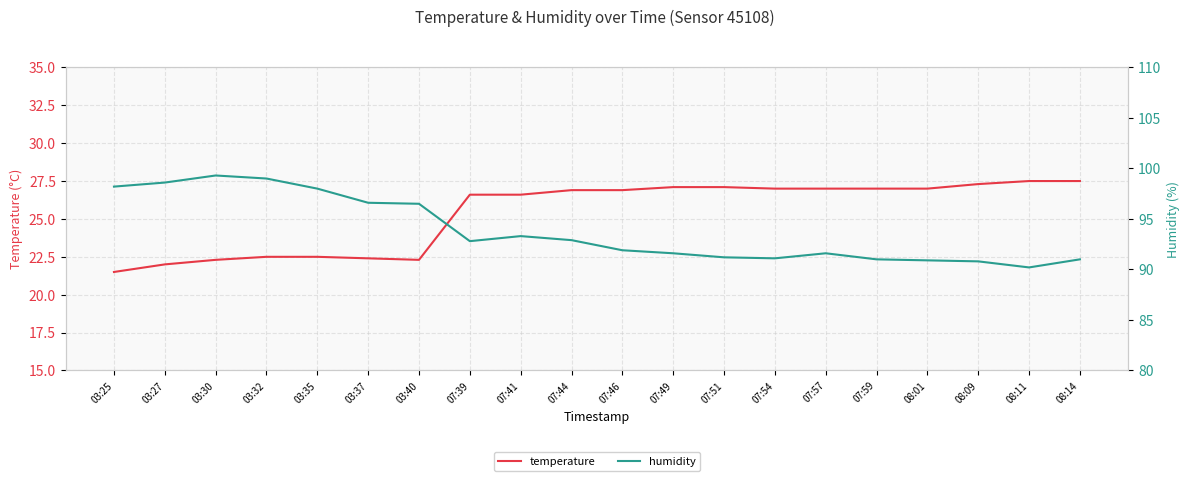

Does the chart display data point markers on the line(s)?

No